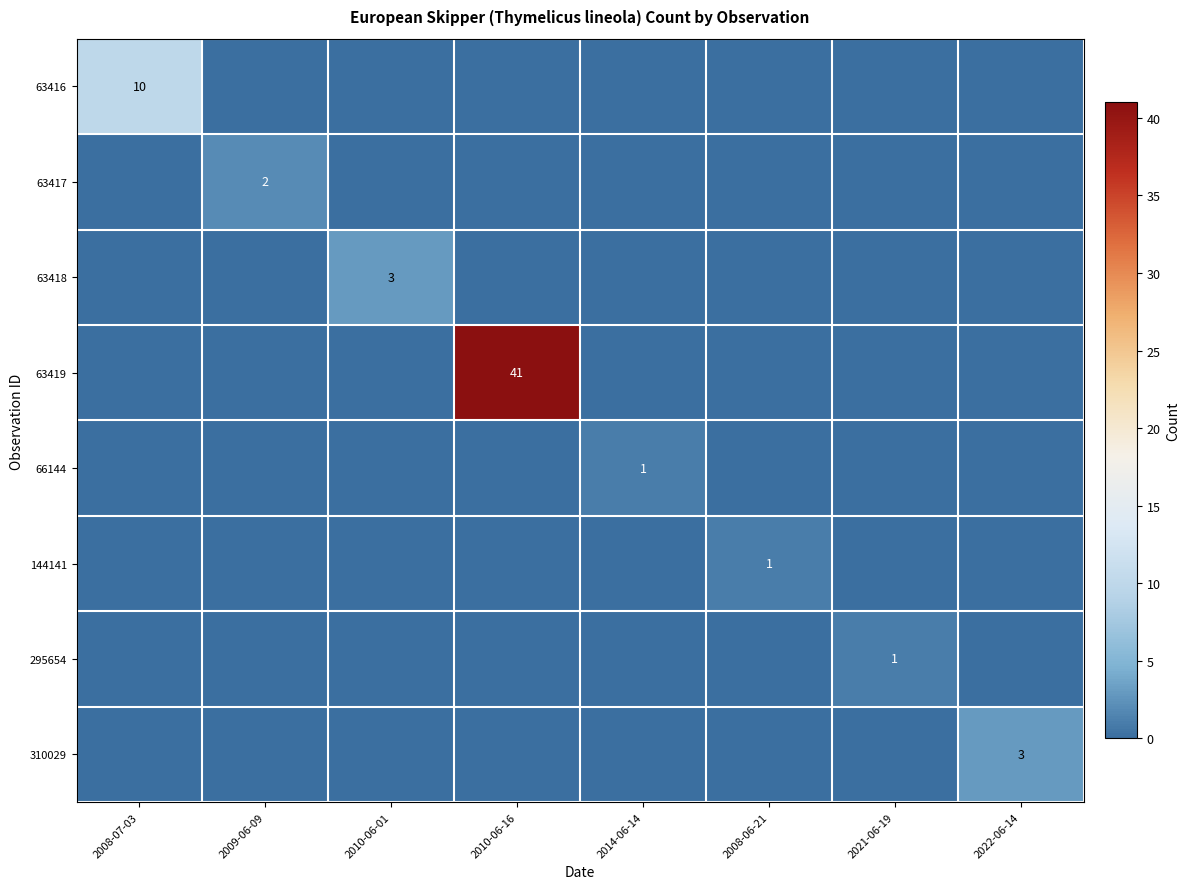

What is the total value across all series at 2010-06-16?

41